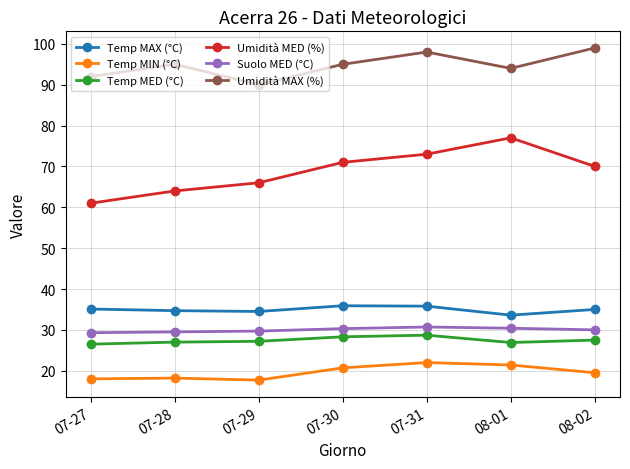

What is the average value of the Suolo MED (°C) series?

30.0